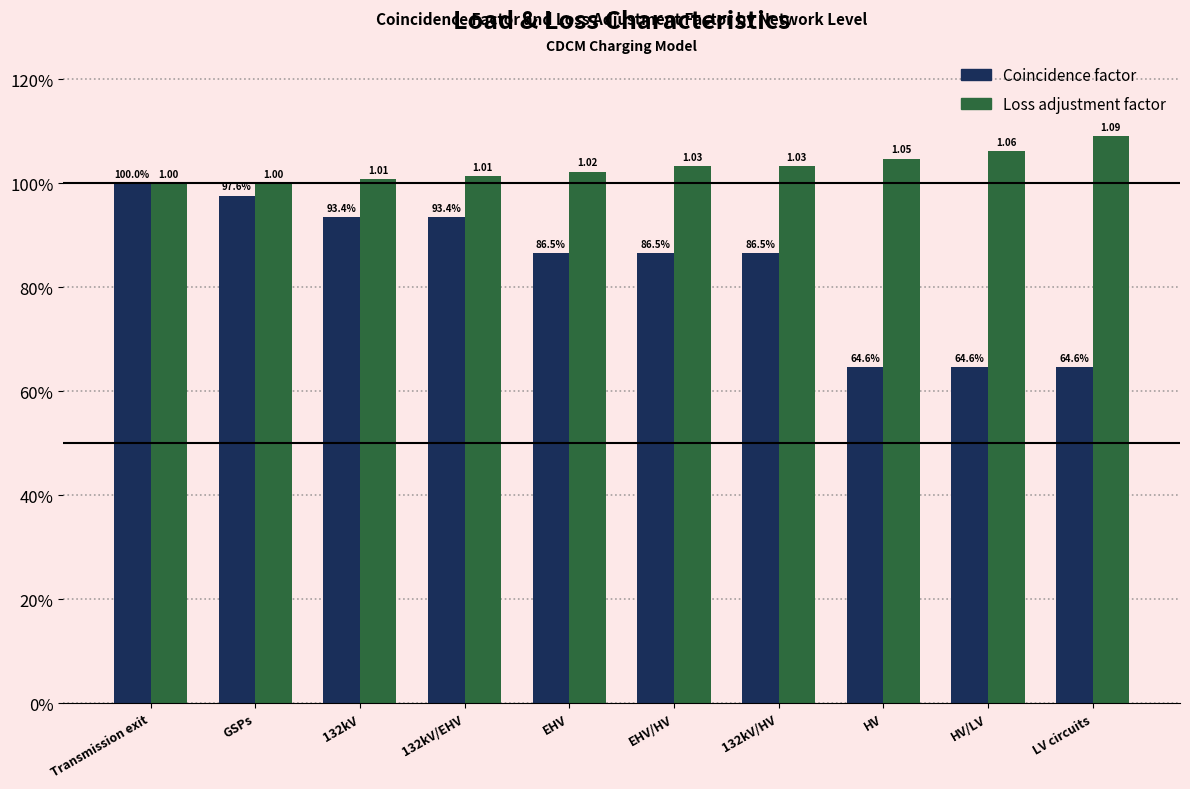

Rank the series by their maximum value, from lowest to highest.

Coincidence factor, Loss adjustment factor